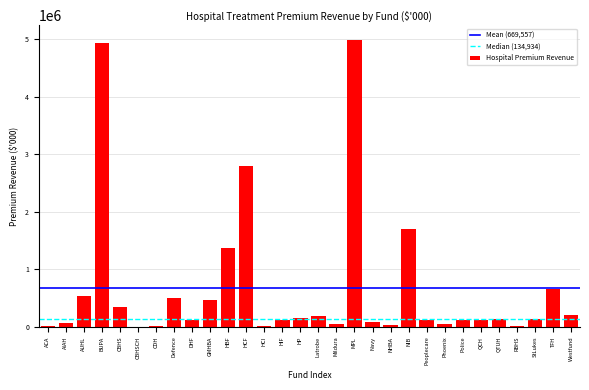

What is the approximate value at Peoplecare?

113373.5